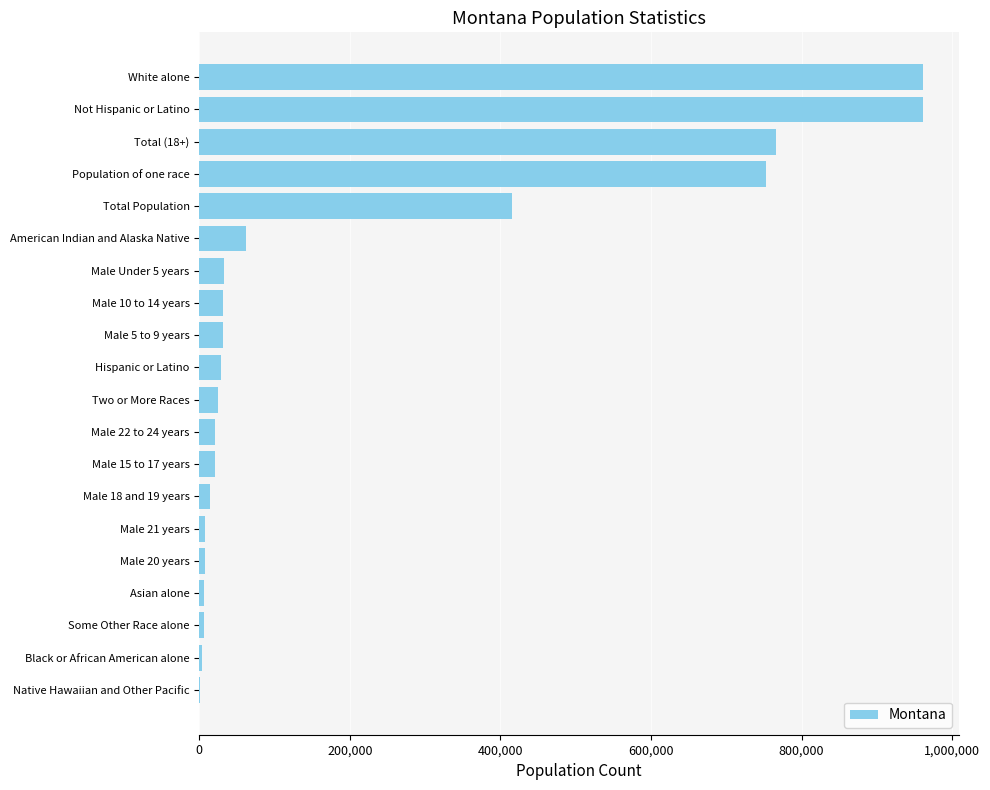

How many series are shown in this chart?

1